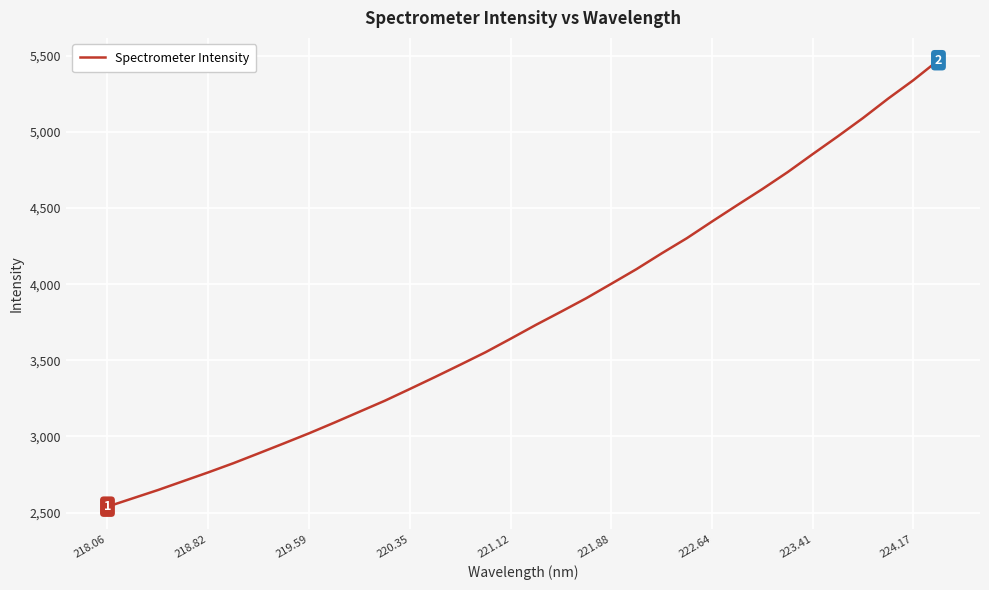

What is the difference between the maximum and minimum values?

2931.5